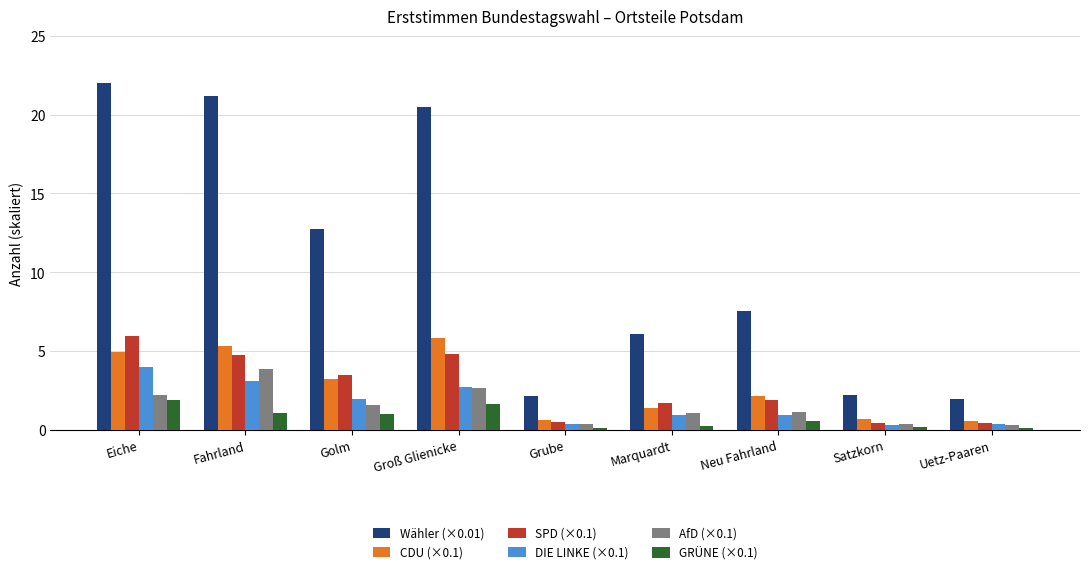

What is the average value of the SPD (×0.1) series?

2.7